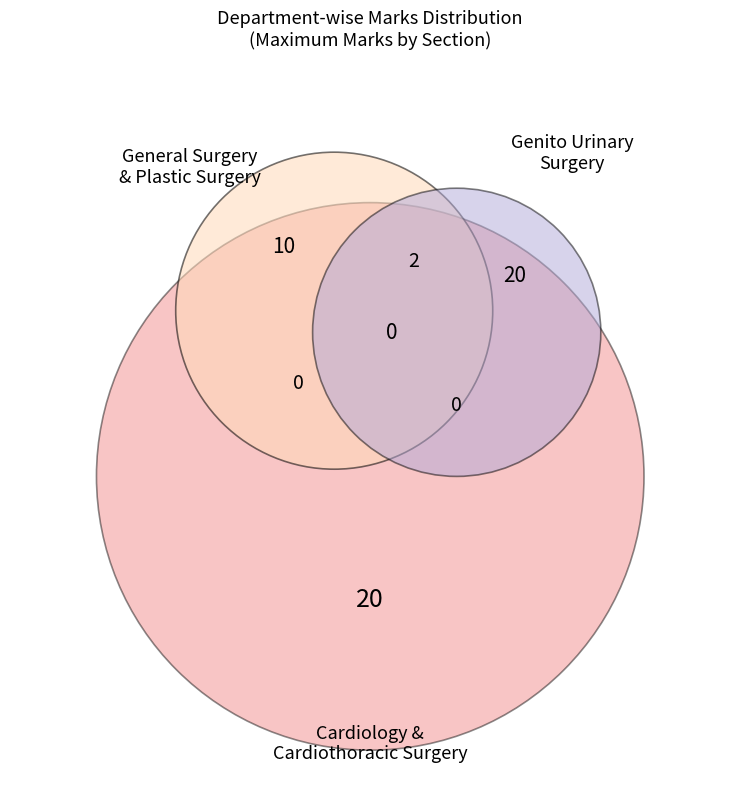

Combined, what portion of the pie is Genito Urinary Surgery and Cardiology and Cardiothoracic Surgery?

80.0%